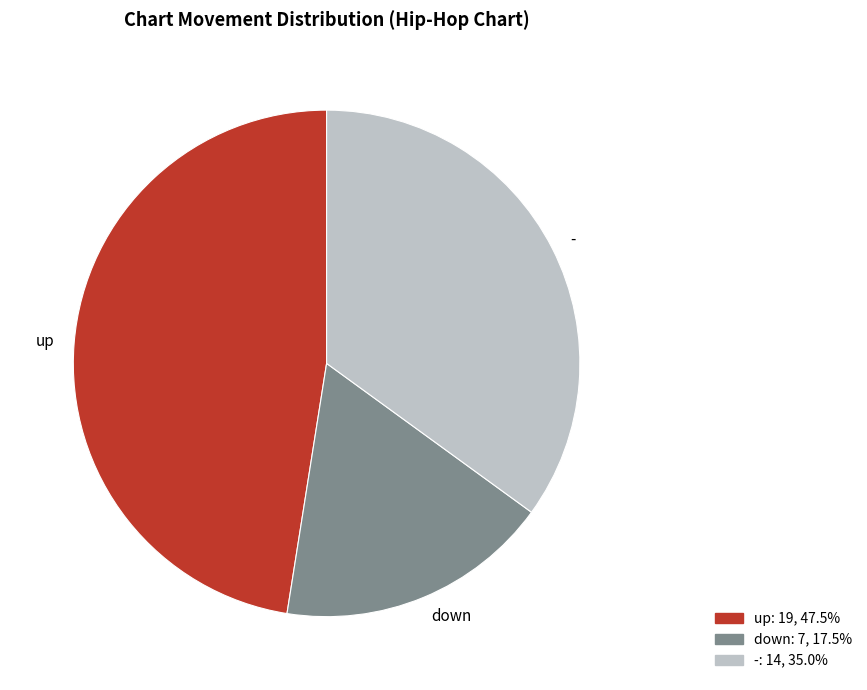

Is there a majority slice in this chart?

No